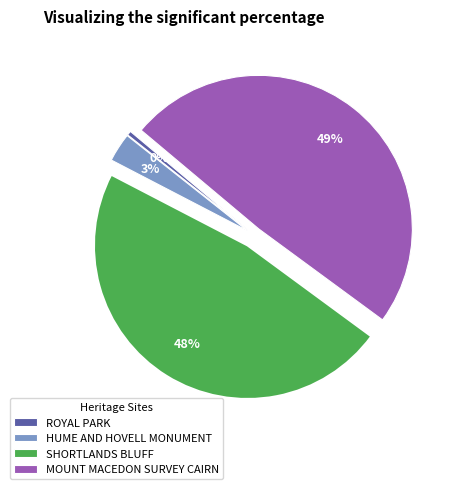

Which slice is the smallest?

ROYAL PARK